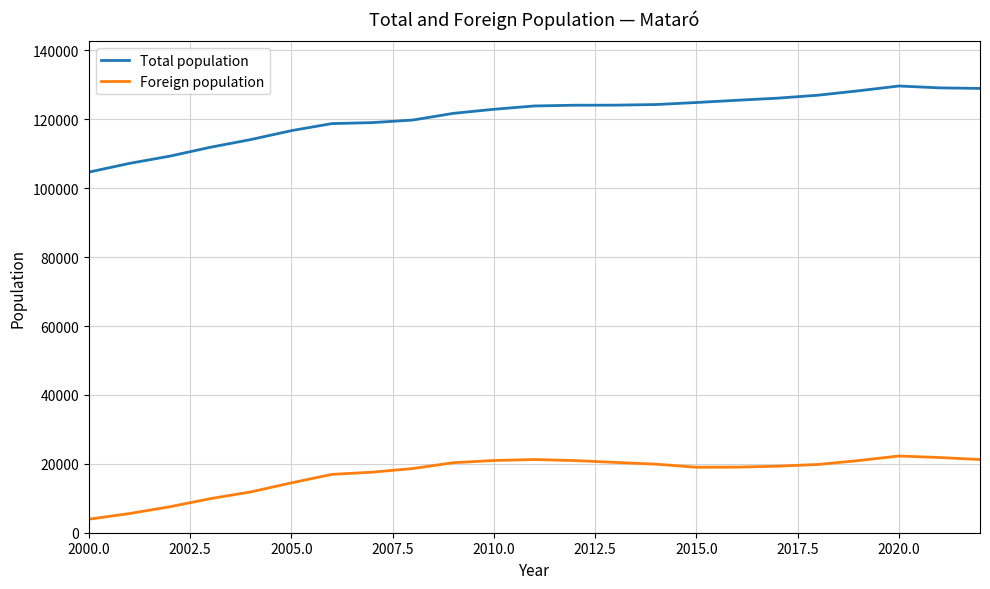

Rank the series by their average value, from lowest to highest.

Foreign population, Total population